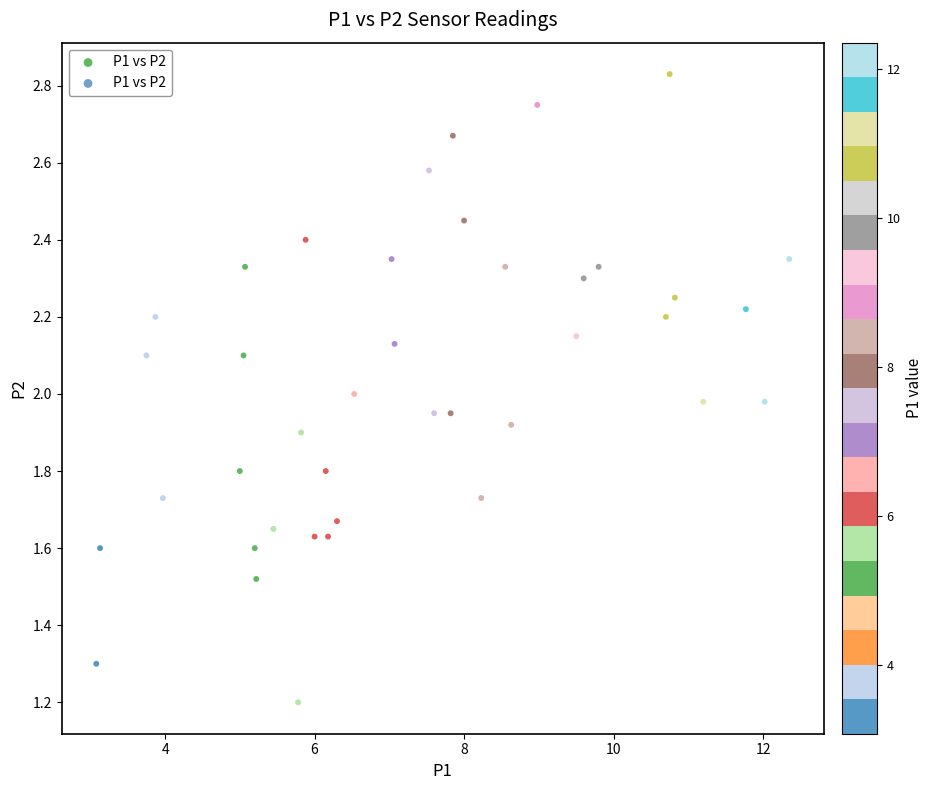

What is the range of X values (max minus min)?

9.3